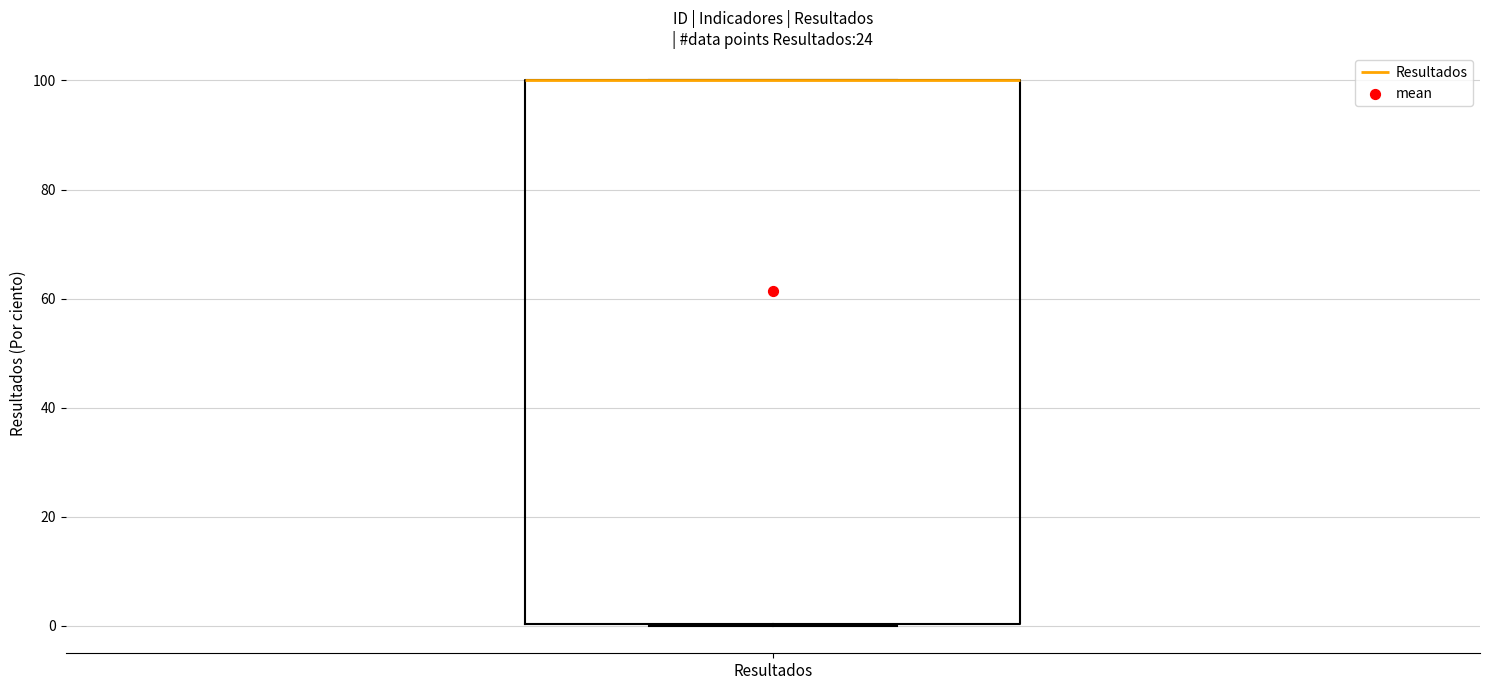

Where is the lower edge of the box for Resultados on the y-axis? The values are not printed on the chart, so give them approximately, as read against the axis.

0